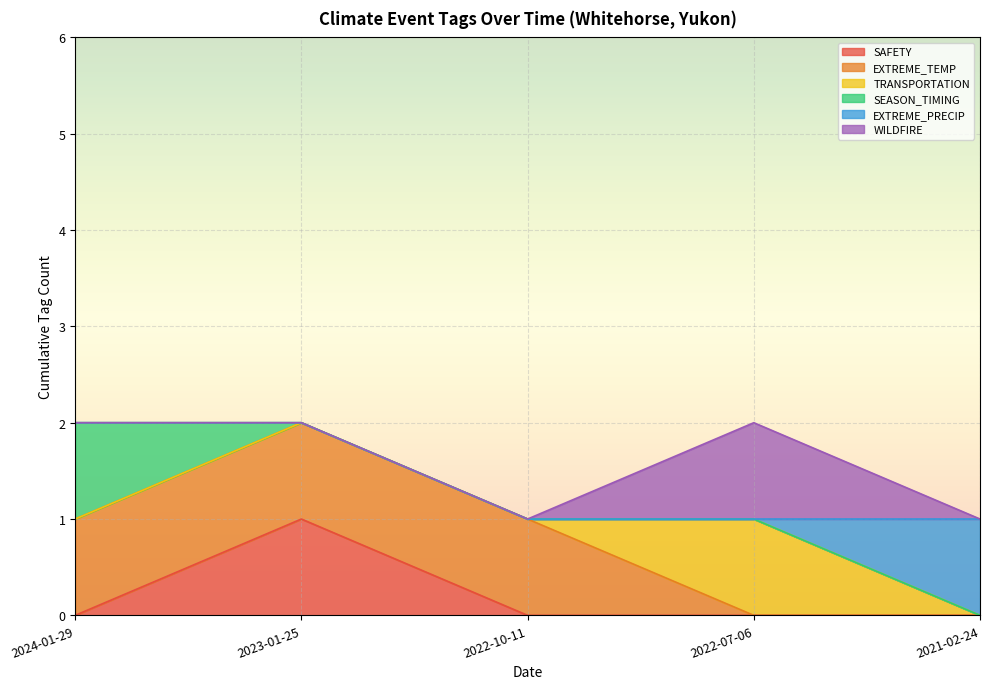

What are all the series names shown in the legend?

SAFETY, EXTREME_TEMP, TRANSPORTATION, SEASON_TIMING, EXTREME_PRECIP, WILDFIRE